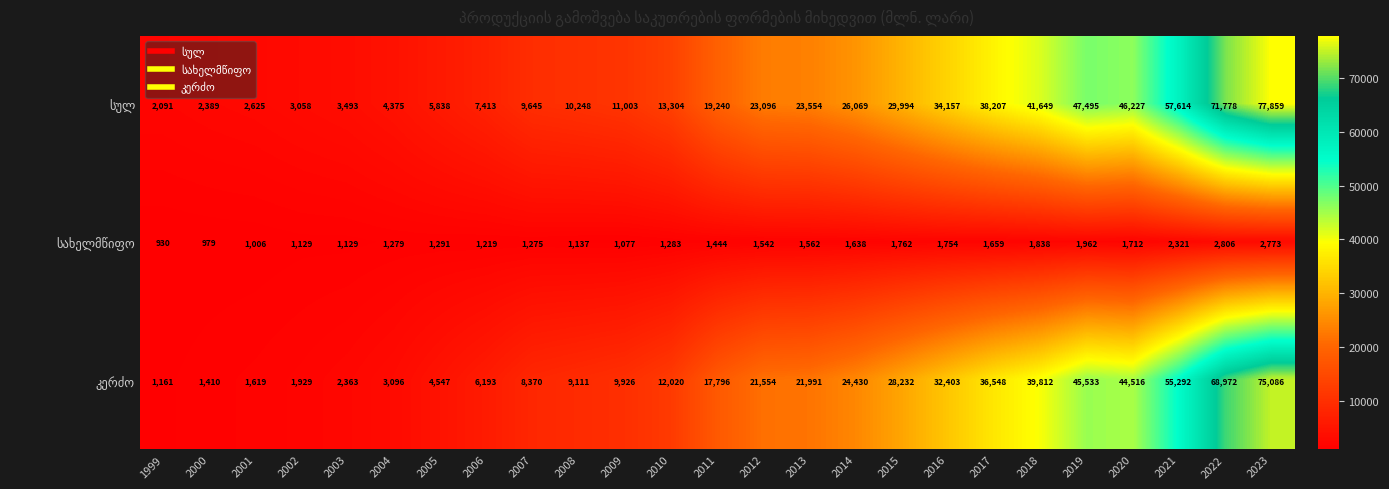

What is the spread (max minus min) of values at 2015?

28232